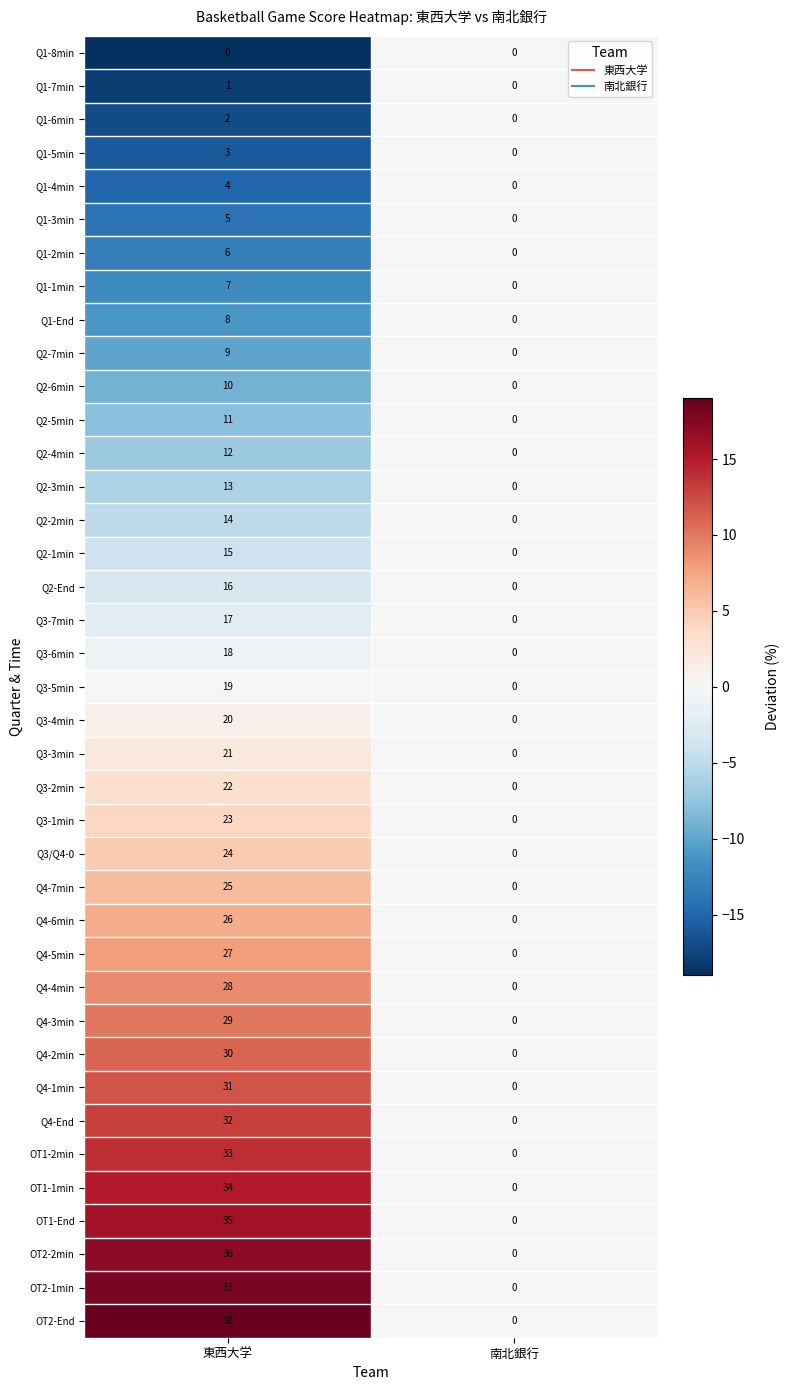

Rank the series by their maximum value, from highest to lowest.

OT2-End, OT2-1min, OT2-2min, OT1-End, OT1-1min, OT1-2min, Q4-End, Q4-1min, Q4-2min, Q4-3min, Q4-4min, Q4-5min, Q4-6min, Q4-7min, Q3/Q4-0, Q3-1min, Q3-2min, Q3-3min, Q3-4min, Q3-5min, Q3-6min, Q3-7min, Q2-End, Q2-1min, Q2-2min, Q2-3min, Q2-4min, Q2-5min, Q2-6min, Q2-7min, Q1-End, Q1-1min, Q1-2min, Q1-3min, Q1-4min, Q1-5min, Q1-6min, Q1-7min, Q1-8min